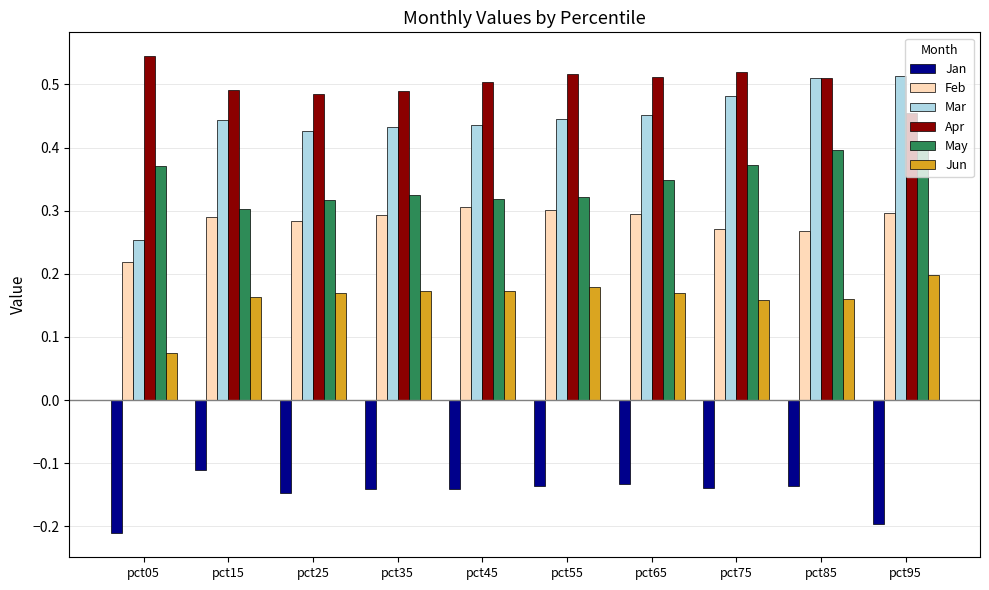

The value of Jan at pct75 is -0.2. True or false?

False